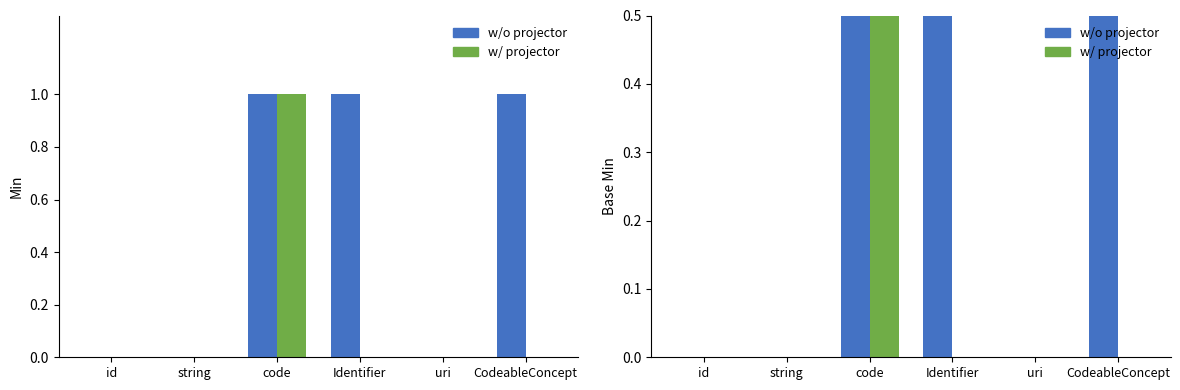

Reading left to right, what are all the values shown in this chart?

w/o projector: 0	0	1	1	0	1
w/ projector: 0	0	1	0	0	0